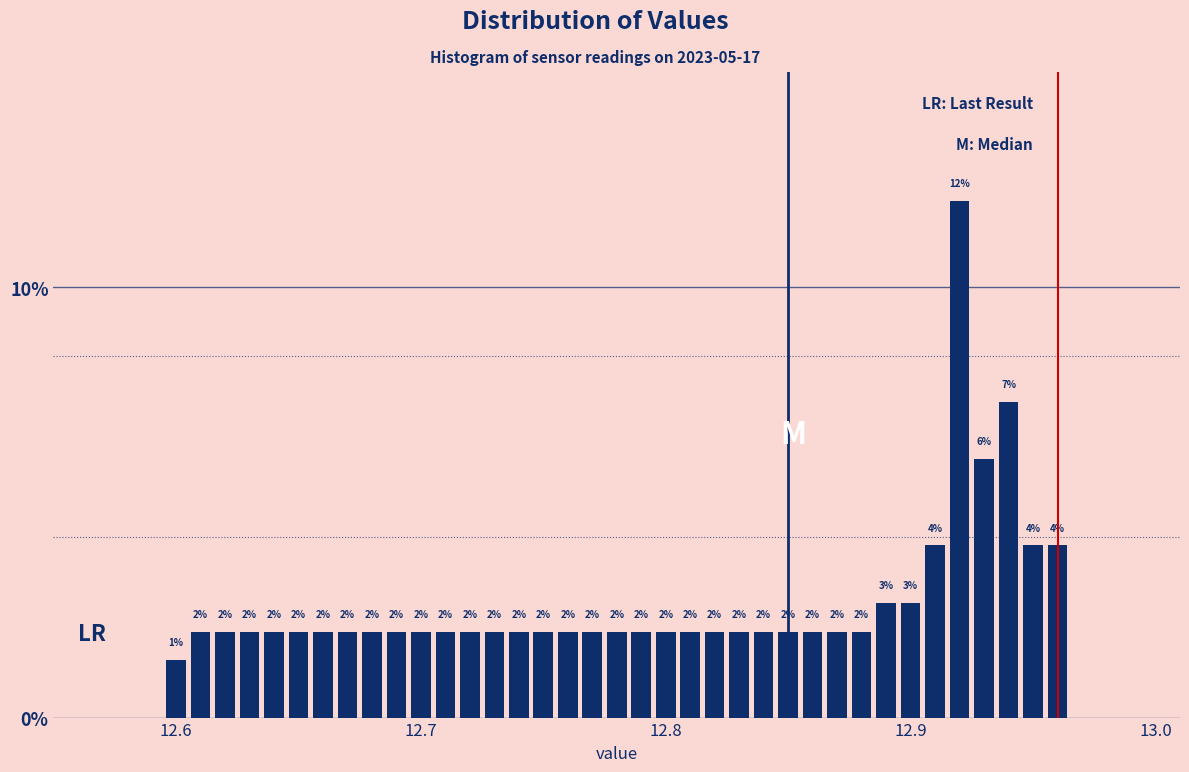

Around what value on the x-axis is the tallest bar? Give the approximate position of its centre, as read against the axis.

12.92